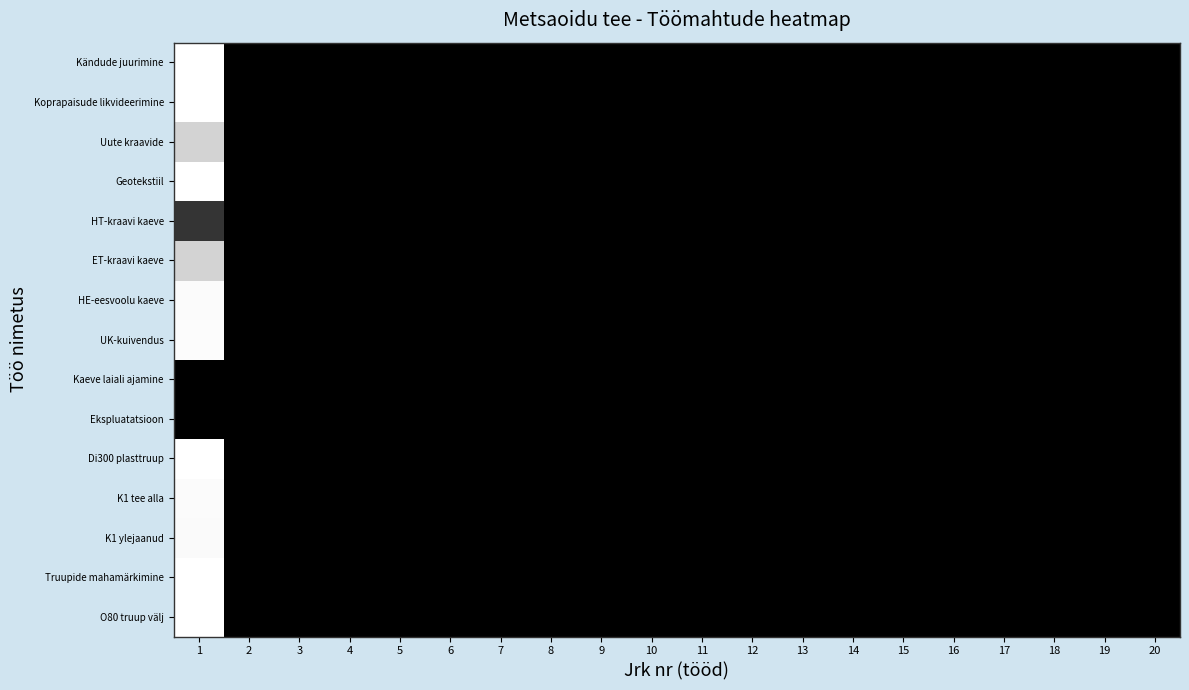

Reading left to right, what are all the values shown in this chart?

Kändude juurimine: 1=0.0	2=1.0	3=1.0	4=1.0	5=1.0	6=1.0	7=1.0	8=1.0	9=1.0	10=1.0	11=1.0	12=1.0	13=1.0	14=1.0	15=1.0	16=1.0	17=1.0	18=1.0	19=1.0	20=1.0
Koprapaisude likvideerimine: 1=0.0	2=1.0	3=1.0	4=1.0	5=1.0	6=1.0	7=1.0	8=1.0	9=1.0	10=1.0	11=1.0	12=1.0	13=1.0	14=1.0	15=1.0	16=1.0	17=1.0	18=1.0	19=1.0	20=1.0
Uute kraavide: 1=0.2	2=1.0	3=1.0	4=1.0	5=1.0	6=1.0	7=1.0	8=1.0	9=1.0	10=1.0	11=1.0	12=1.0	13=1.0	14=1.0	15=1.0	16=1.0	17=1.0	18=1.0	19=1.0	20=1.0
Geotekstiil: 1=0.0	2=1.0	3=1.0	4=1.0	5=1.0	6=1.0	7=1.0	8=1.0	9=1.0	10=1.0	11=1.0	12=1.0	13=1.0	14=1.0	15=1.0	16=1.0	17=1.0	18=1.0	19=1.0	20=1.0
HT-kraavi kaeve: 1=0.8	2=1.0	3=1.0	4=1.0	5=1.0	6=1.0	7=1.0	8=1.0	9=1.0	10=1.0	11=1.0	12=1.0	13=1.0	14=1.0	15=1.0	16=1.0	17=1.0	18=1.0	19=1.0	20=1.0
ET-kraavi kaeve: 1=0.2	2=1.0	3=1.0	4=1.0	5=1.0	6=1.0	7=1.0	8=1.0	9=1.0	10=1.0	11=1.0	12=1.0	13=1.0	14=1.0	15=1.0	16=1.0	17=1.0	18=1.0	19=1.0	20=1.0
HE-eesvoolu kaeve: 1=0.0	2=1.0	3=1.0	4=1.0	5=1.0	6=1.0	7=1.0	8=1.0	9=1.0	10=1.0	11=1.0	12=1.0	13=1.0	14=1.0	15=1.0	16=1.0	17=1.0	18=1.0	19=1.0	20=1.0
UK-kuivendus: 1=0.0	2=1.0	3=1.0	4=1.0	5=1.0	6=1.0	7=1.0	8=1.0	9=1.0	10=1.0	11=1.0	12=1.0	13=1.0	14=1.0	15=1.0	16=1.0	17=1.0	18=1.0	19=1.0	20=1.0
Kaeve laiali ajamine: 1=1.0	2=1.0	3=1.0	4=1.0	5=1.0	6=1.0	7=1.0	8=1.0	9=1.0	10=1.0	11=1.0	12=1.0	13=1.0	14=1.0	15=1.0	16=1.0	17=1.0	18=1.0	19=1.0	20=1.0
Ekspluatatsioon: 1=1.0	2=1.0	3=1.0	4=1.0	5=1.0	6=1.0	7=1.0	8=1.0	9=1.0	10=1.0	11=1.0	12=1.0	13=1.0	14=1.0	15=1.0	16=1.0	17=1.0	18=1.0	19=1.0	20=1.0
Di300 plasttruup: 1=0.0	2=1.0	3=1.0	4=1.0	5=1.0	6=1.0	7=1.0	8=1.0	9=1.0	10=1.0	11=1.0	12=1.0	13=1.0	14=1.0	15=1.0	16=1.0	17=1.0	18=1.0	19=1.0	20=1.0
K1 tee alla: 1=0.0	2=1.0	3=1.0	4=1.0	5=1.0	6=1.0	7=1.0	8=1.0	9=1.0	10=1.0	11=1.0	12=1.0	13=1.0	14=1.0	15=1.0	16=1.0	17=1.0	18=1.0	19=1.0	20=1.0
K1 ylejaanud: 1=0.0	2=1.0	3=1.0	4=1.0	5=1.0	6=1.0	7=1.0	8=1.0	9=1.0	10=1.0	11=1.0	12=1.0	13=1.0	14=1.0	15=1.0	16=1.0	17=1.0	18=1.0	19=1.0	20=1.0
Truupide mahamärkimine: 1=0.0	2=1.0	3=1.0	4=1.0	5=1.0	6=1.0	7=1.0	8=1.0	9=1.0	10=1.0	11=1.0	12=1.0	13=1.0	14=1.0	15=1.0	16=1.0	17=1.0	18=1.0	19=1.0	20=1.0
O80 truup välj: 1=0.0	2=1.0	3=1.0	4=1.0	5=1.0	6=1.0	7=1.0	8=1.0	9=1.0	10=1.0	11=1.0	12=1.0	13=1.0	14=1.0	15=1.0	16=1.0	17=1.0	18=1.0	19=1.0	20=1.0